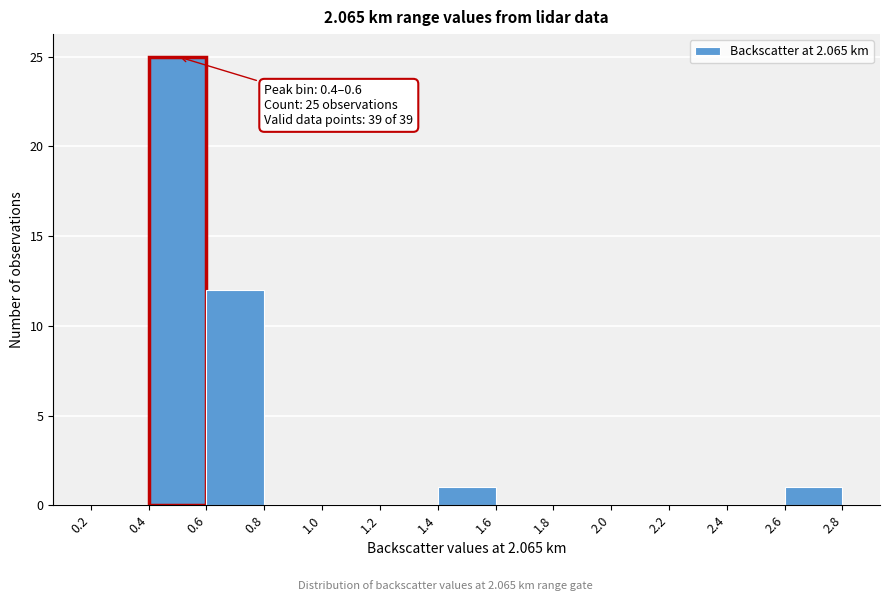

Which range on the x-axis has the tallest bar?

0.4 to 0.6